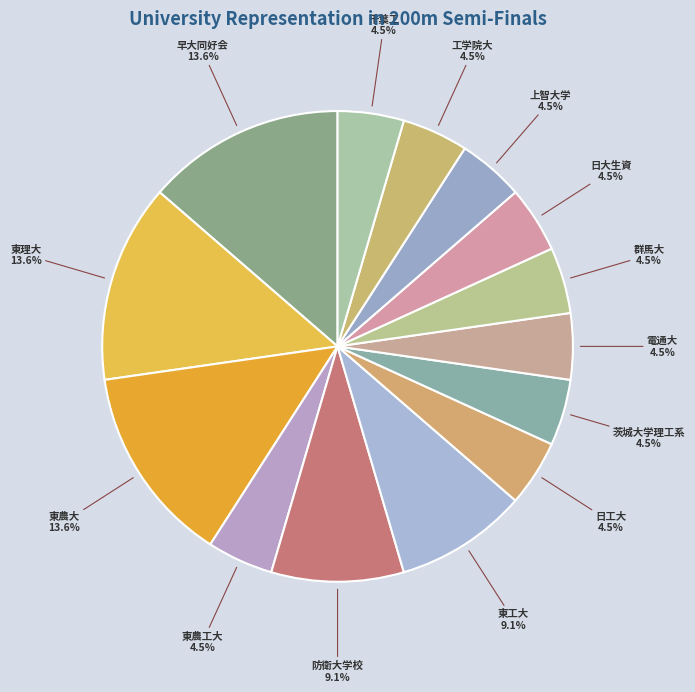

To the nearest percent, what portion does 東理大 represent?

14%